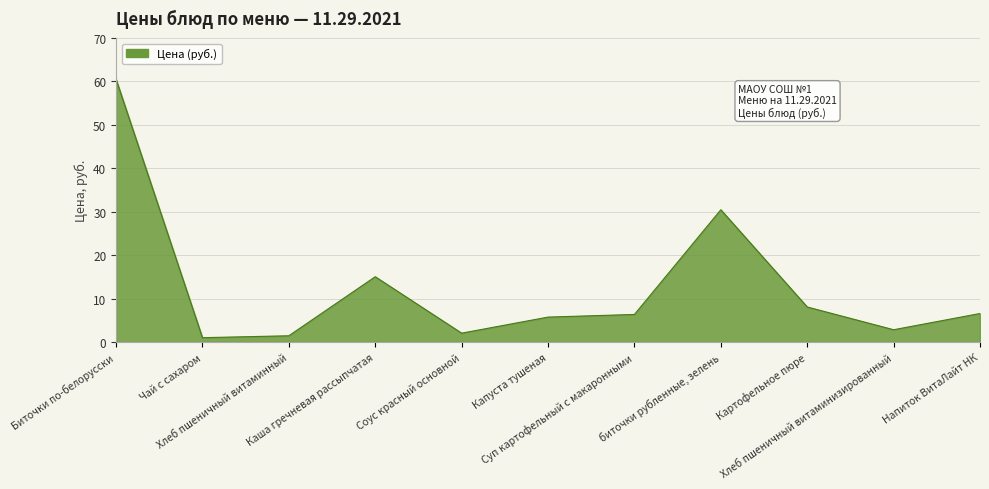

What is the greatest value displayed?

60.5